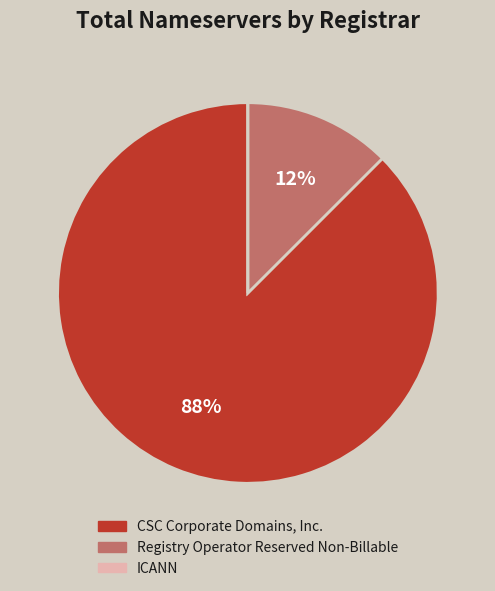

To the nearest percent, what is the combined percentage of CSC Corporate Domains, Inc. and Registry Operator Reserved Non-Billable?

100%